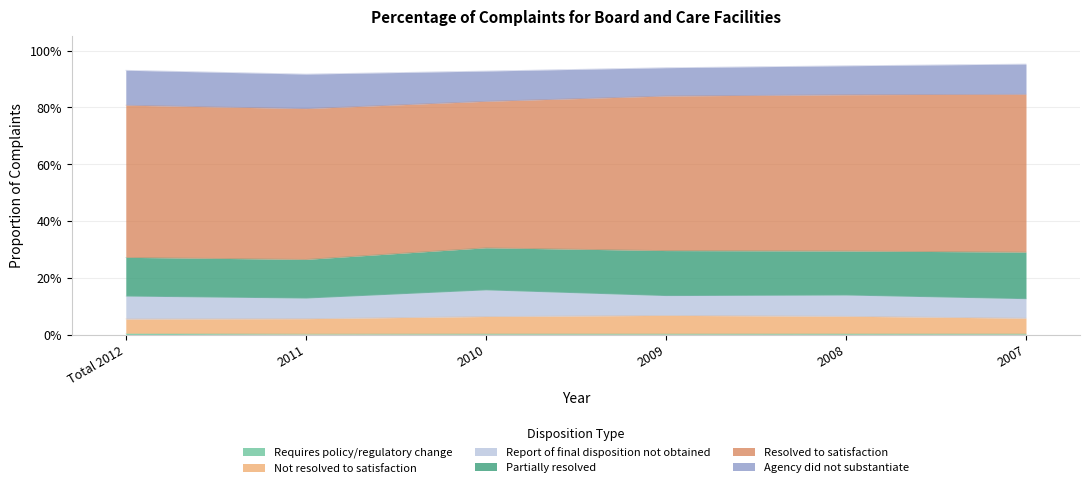

How many series are shown in this chart?

6